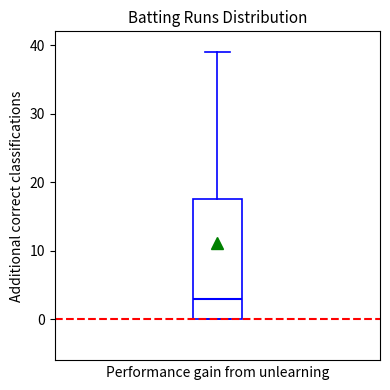

Read this box plot against the y-axis: the position of the median line, the range covered by the box, and the ends of both whiskers. The values are not printed on the chart, so give them approximately, as read against the axis.

median 3, box 0 to 18, whiskers 0 to 39